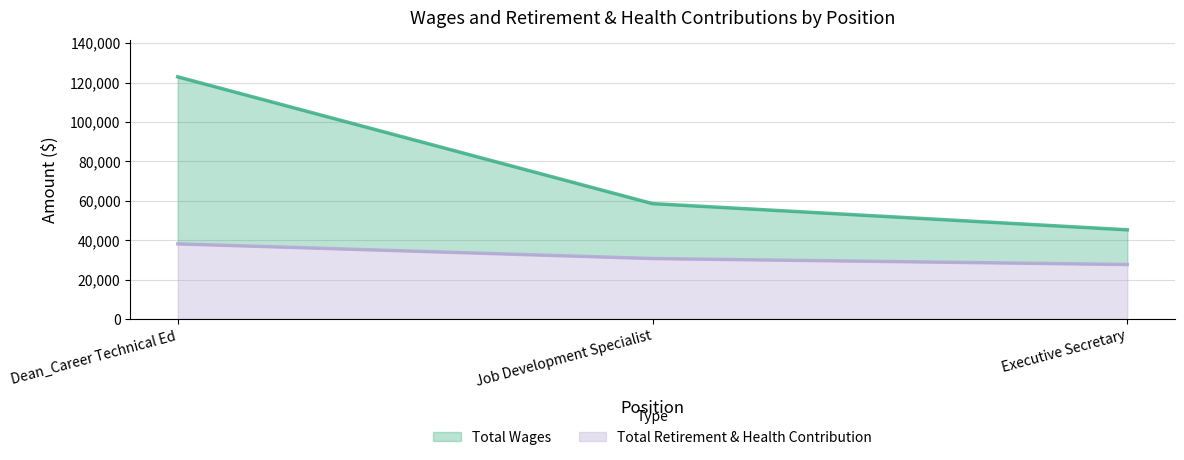

At which label does Total Wages reach its minimum?

Executive Secretary